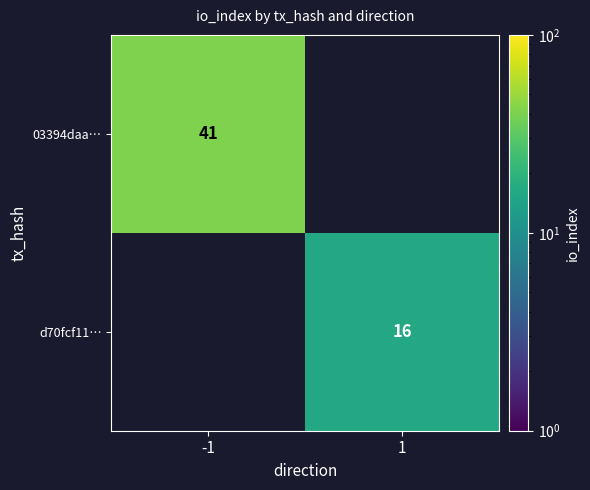

Is it true that d70fcf11… equals 16 at 1?

True